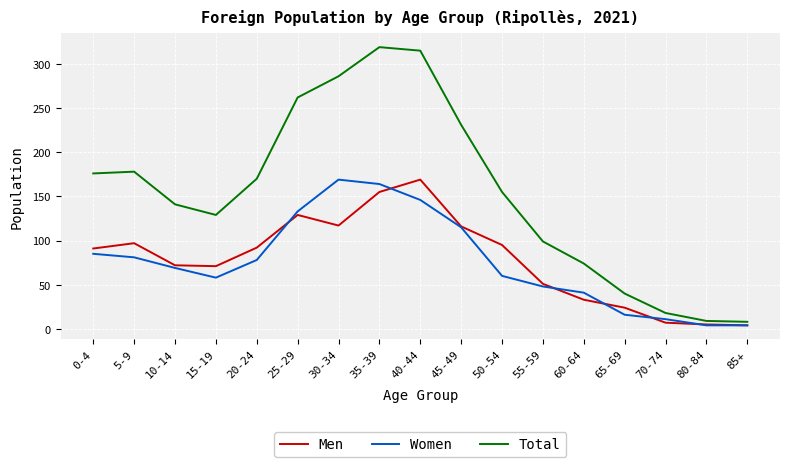

Which series has the largest range (max minus min)?

Total